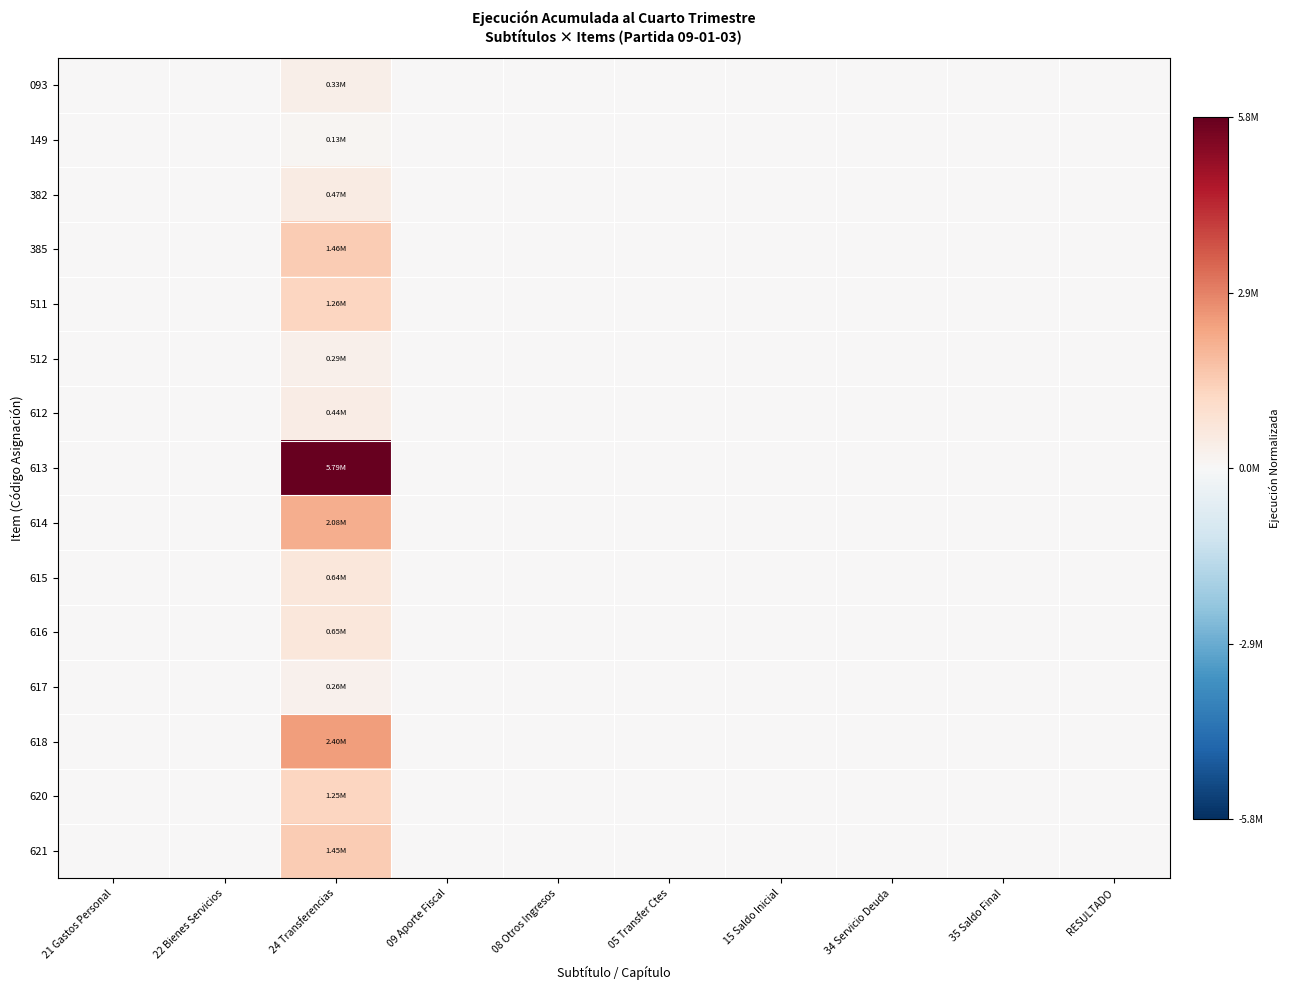

How many distinct data groups are displayed?

15